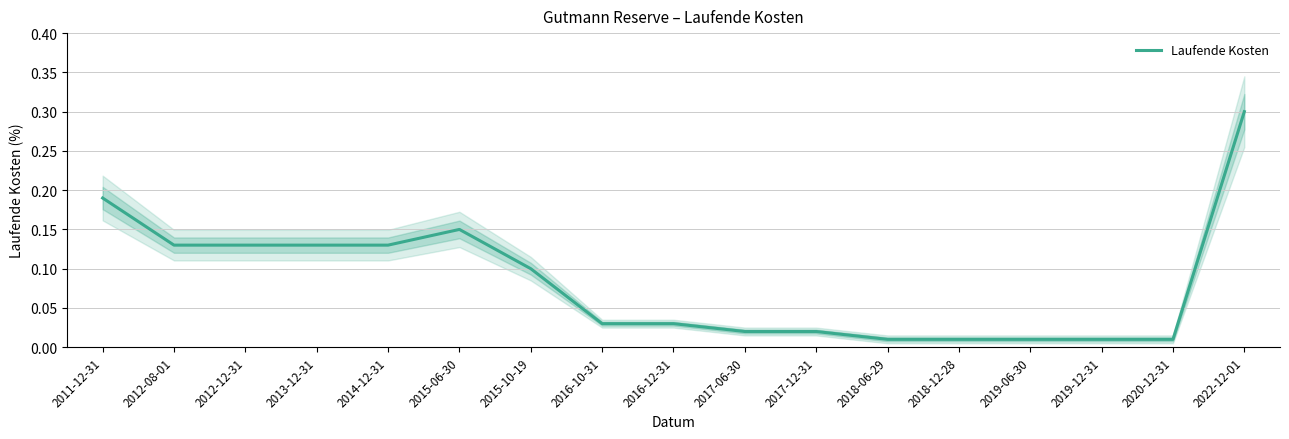

List the labels in order of value, smallest first.

2018-06-29, 2018-12-28, 2019-06-30, 2019-12-31, 2020-12-31, 2017-06-30, 2017-12-31, 2016-10-31, 2016-12-31, 2015-10-19, 2012-08-01, 2012-12-31, 2013-12-31, 2014-12-31, 2015-06-30, 2011-12-31, 2022-12-01